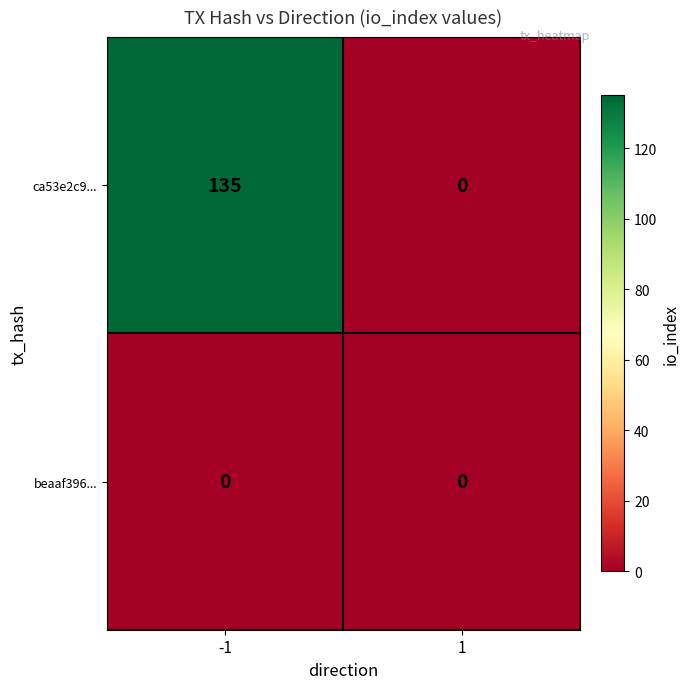

List the series in order of their overall mean, highest first.

ca53e2c9..., beaaf396...